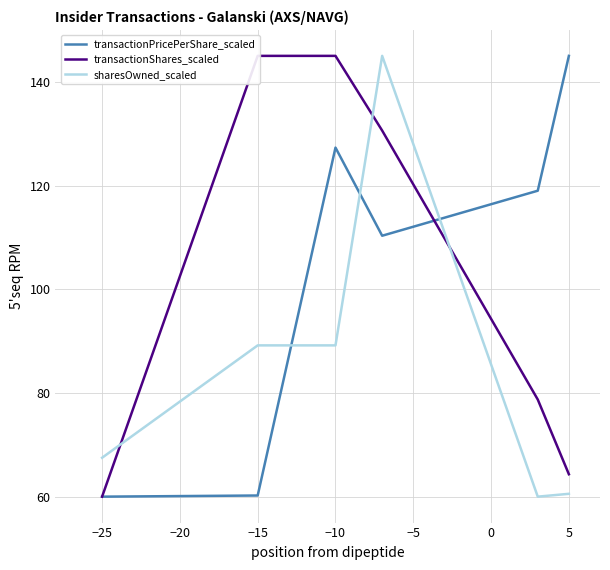

At which label does transactionPricePerShare_scaled first exceed 118?

−10